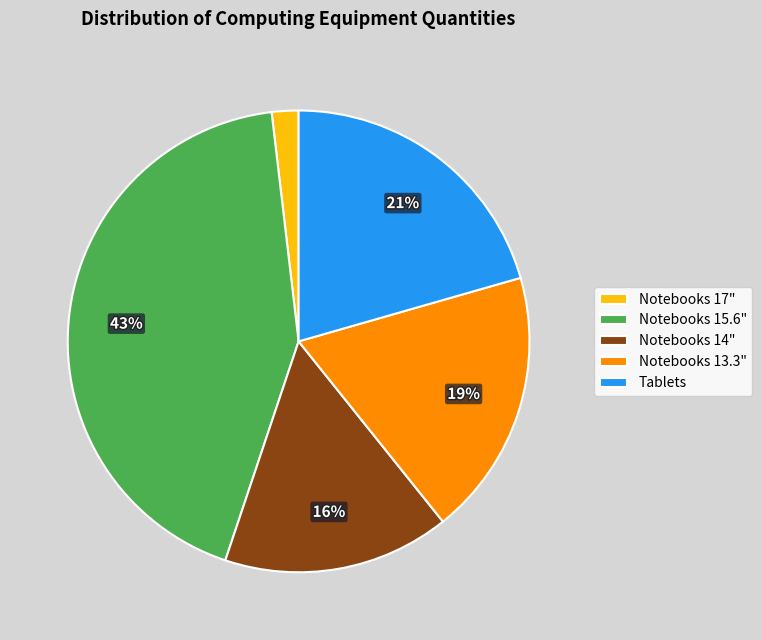

True or false: Tablets accounts for 15% of the total.

False